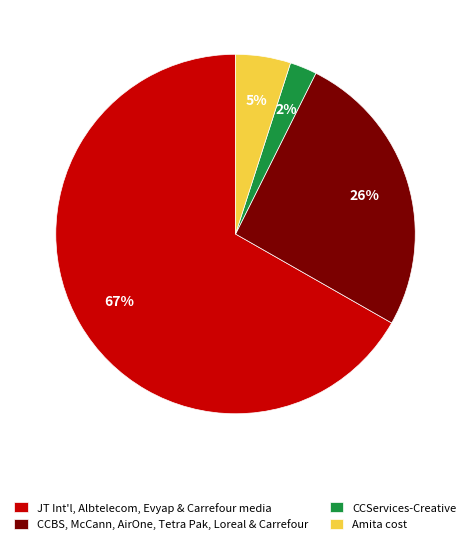

To the nearest percent, what percentage of the pie is Amita cost?

5%